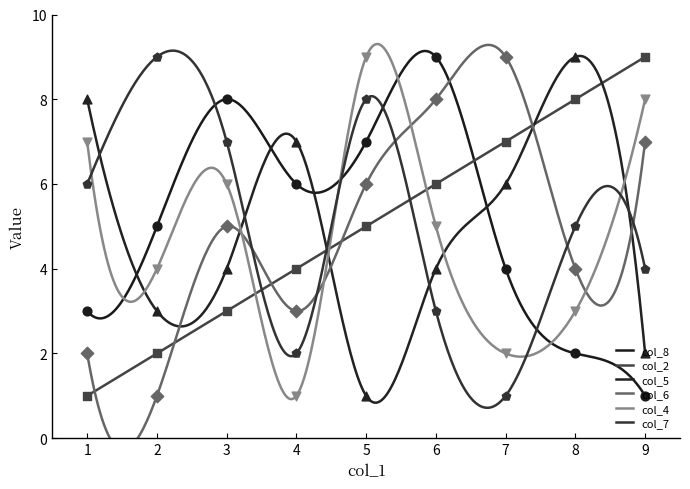

What are all the series names shown in the legend?

col_8, col_2, col_5, col_6, col_4, col_7